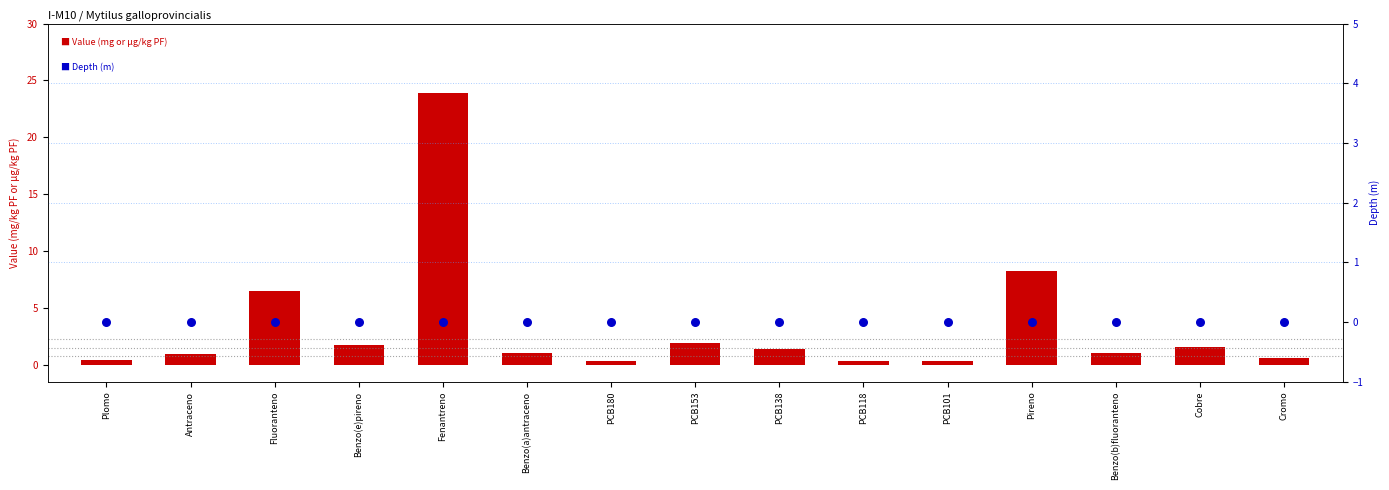

Which series has the largest total across all categories?

Value